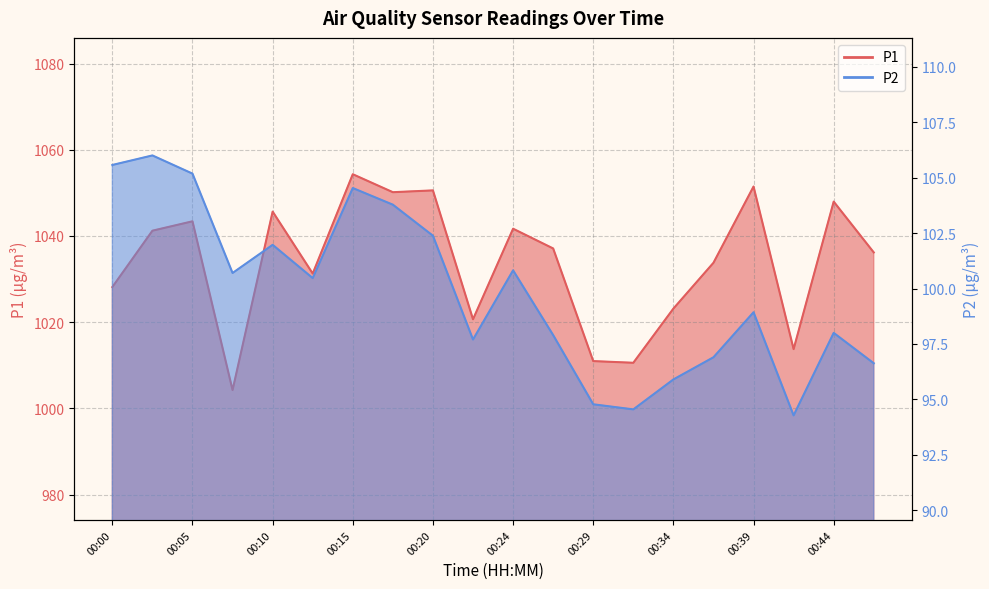

Which category has the lowest value in the P1 series?

00:07